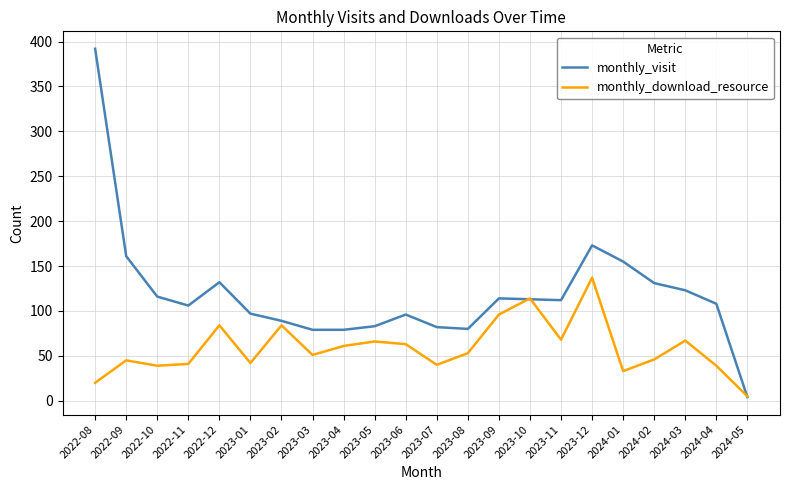

At which category is the sum across all series the highest?

2022-08